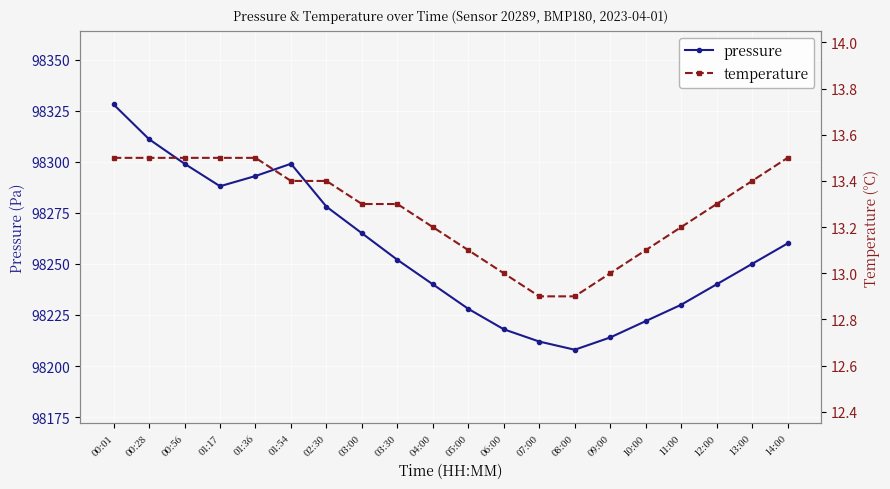

The value of pressure at 07:00 is 30357.4. True or false?

False